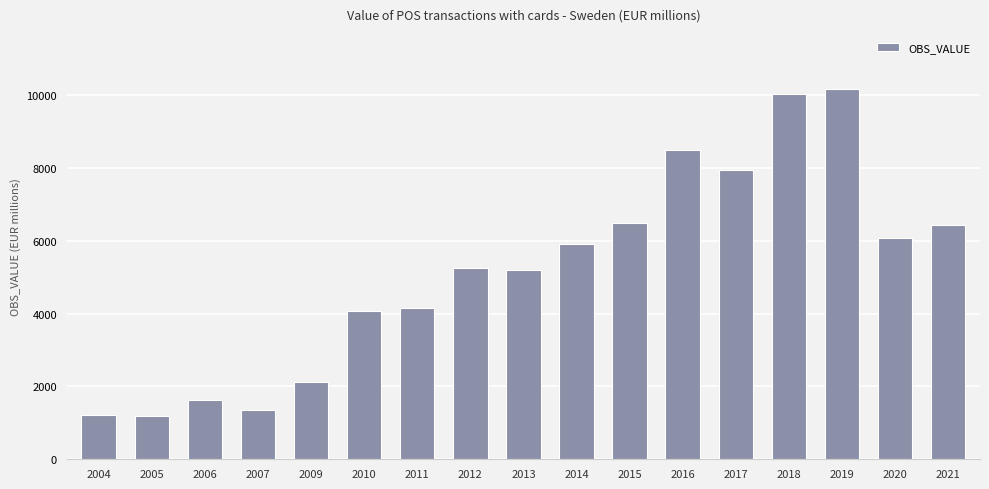

What is the ratio of the value at 2012 to the value at 2004?

4.4